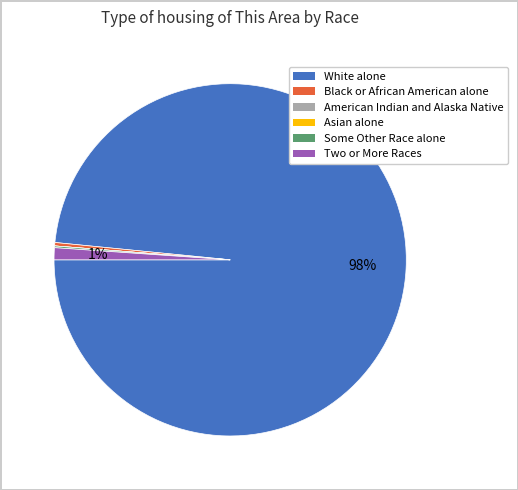

To the nearest percent, what percentage of the pie is Two or More Races?

1%